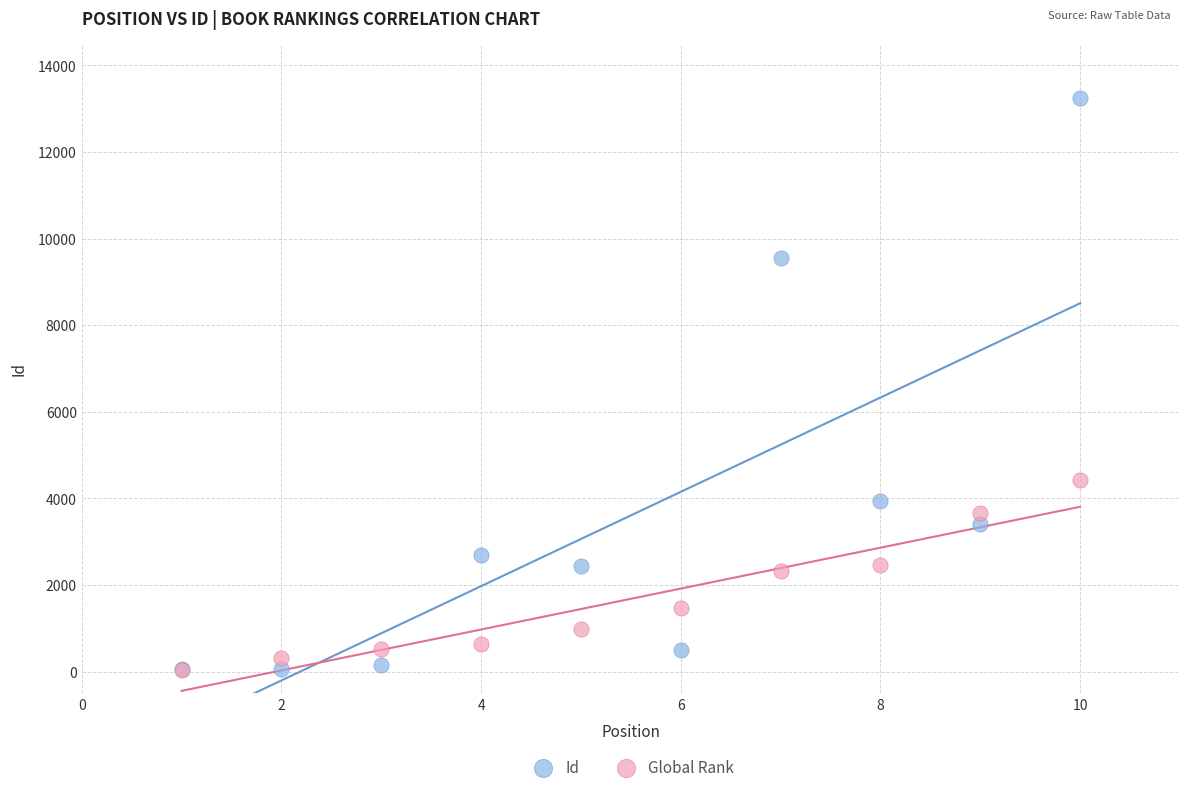

Which series has the widest spread of Y values?

Id